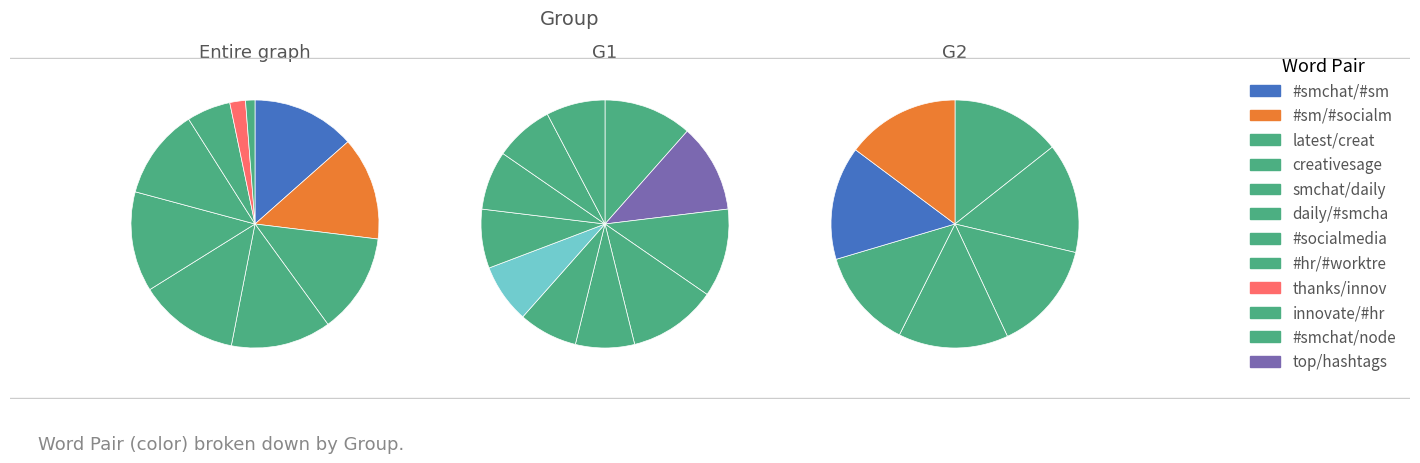

Is there a majority slice in this chart?

No